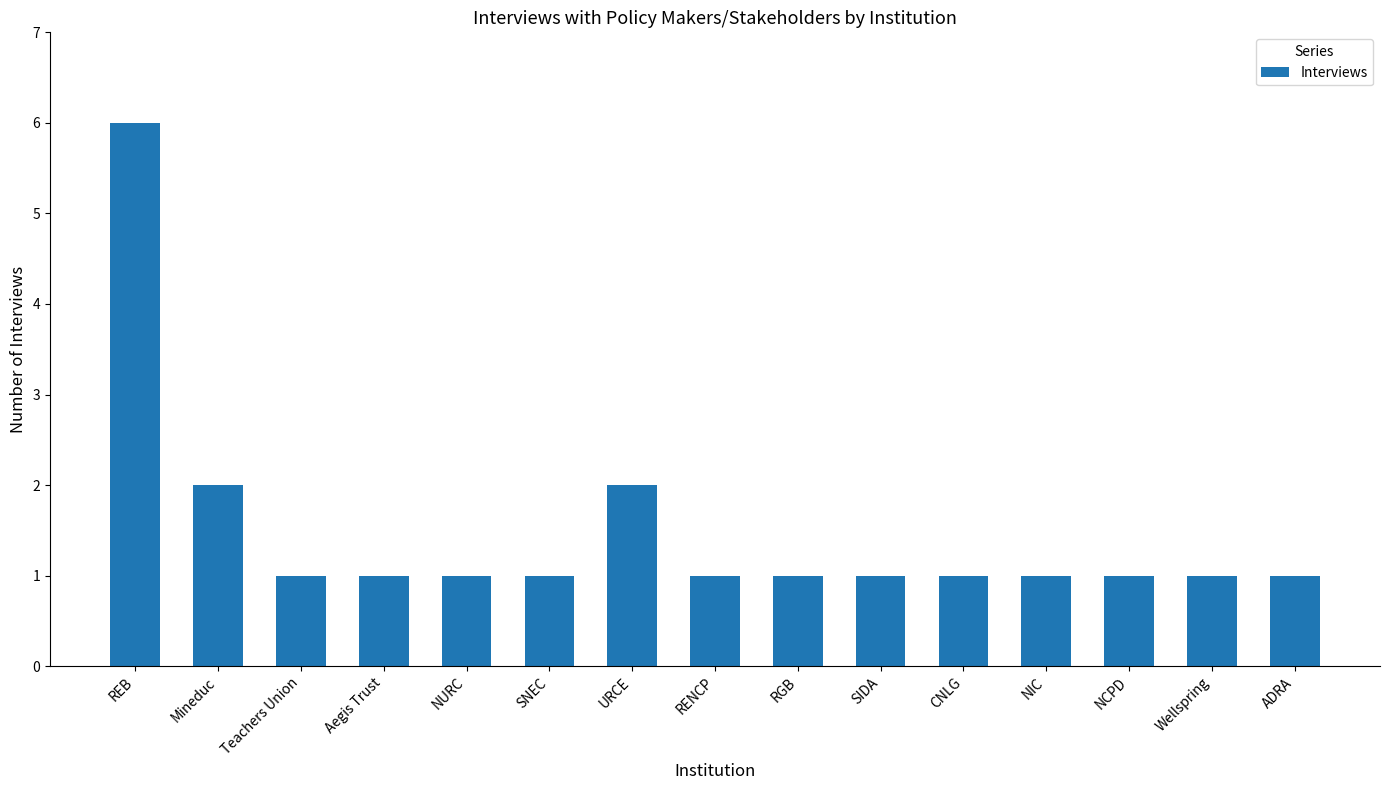

Approximately how many times larger is the value at Aegis Trust compared to Mineduc?

0.5